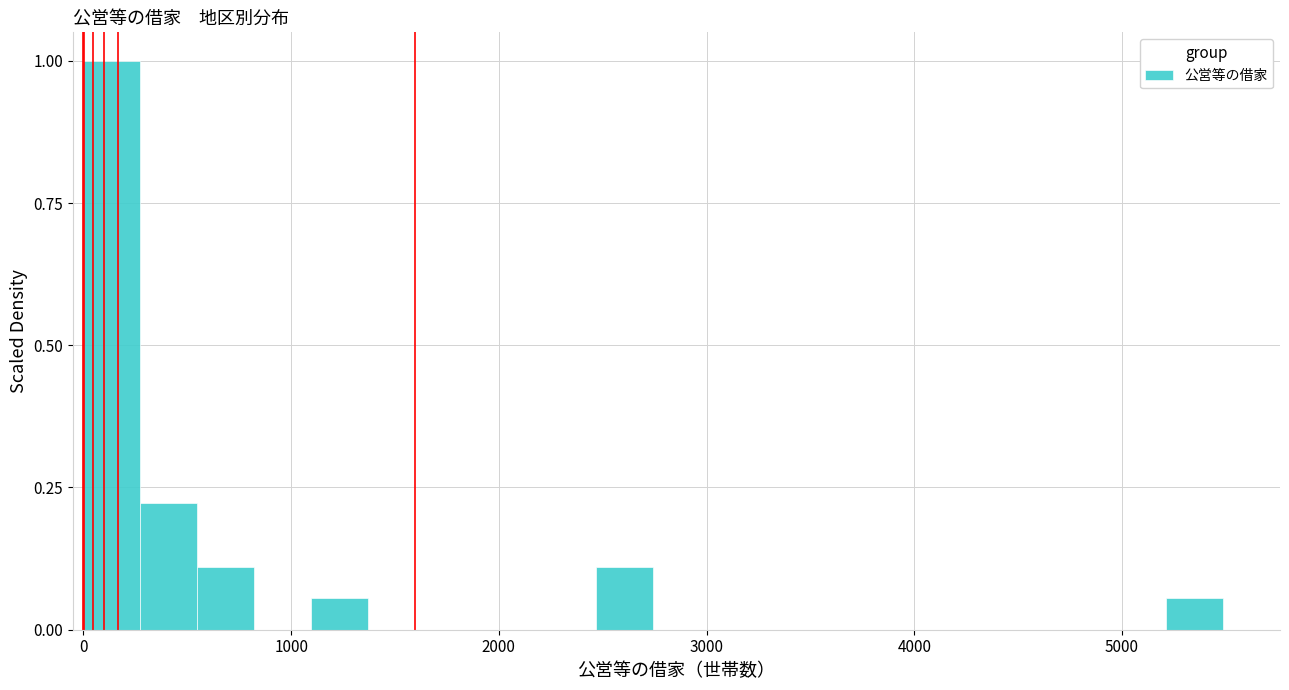

Read against the x-axis, roughly where is the centre of the tallest bar?

100